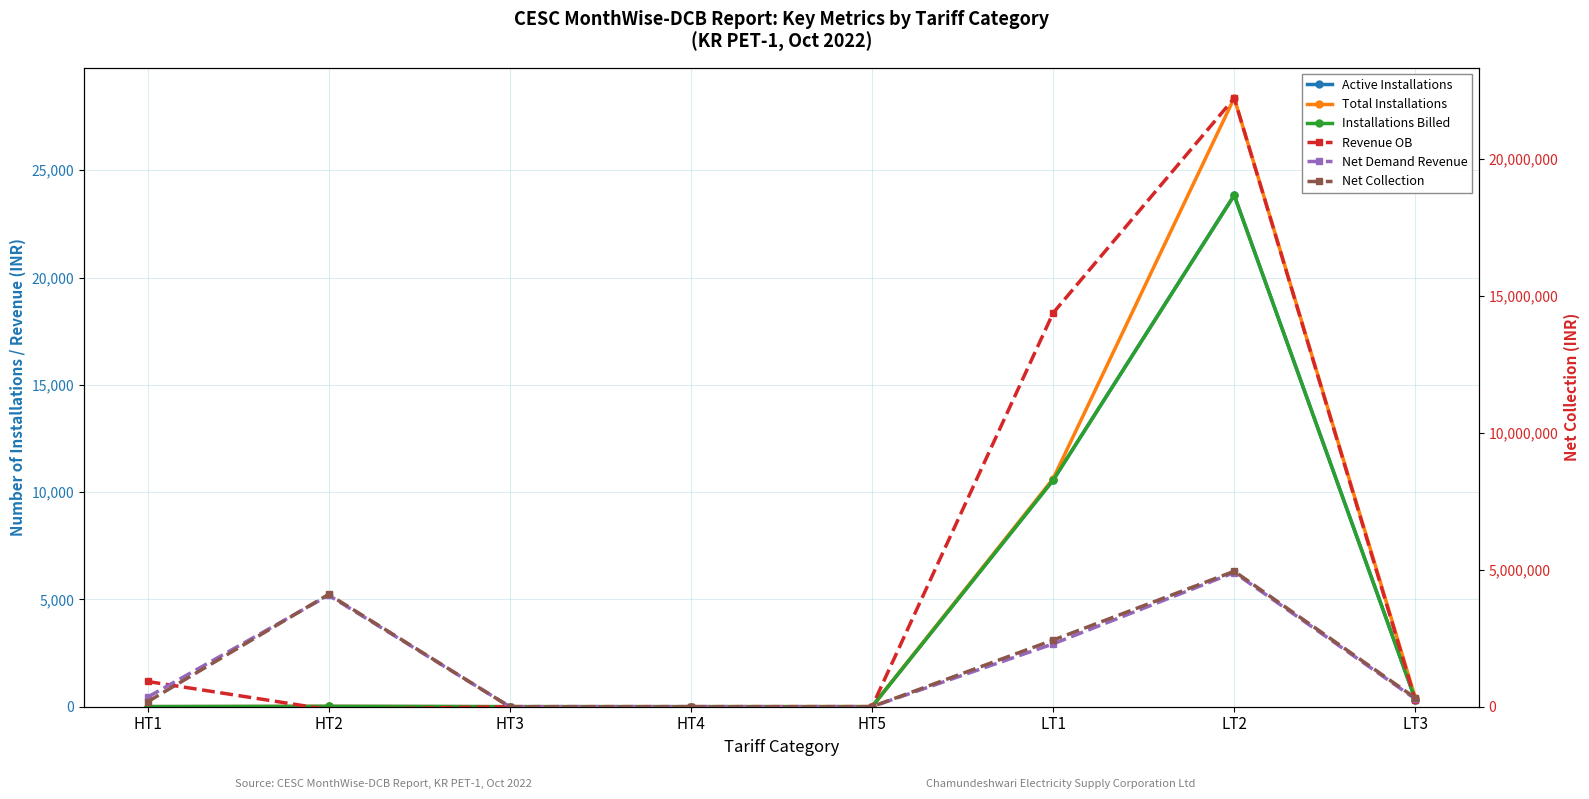

List the labels in order of Revenue OB value, smallest first.

HT2, HT3, HT4, HT5, LT3, HT1, LT1, LT2